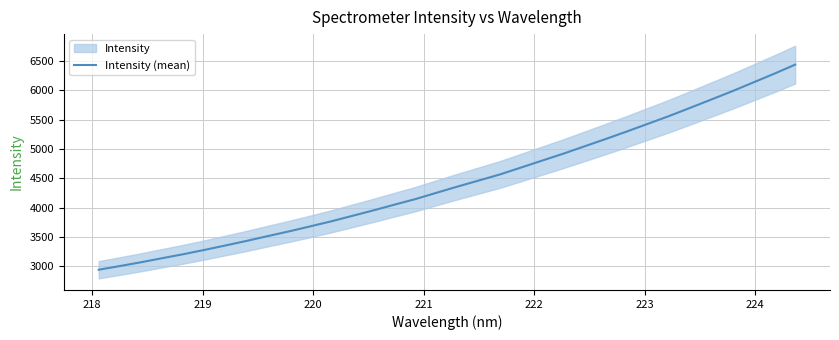

What is the minimum value for Intensity (mean)?

2943.1